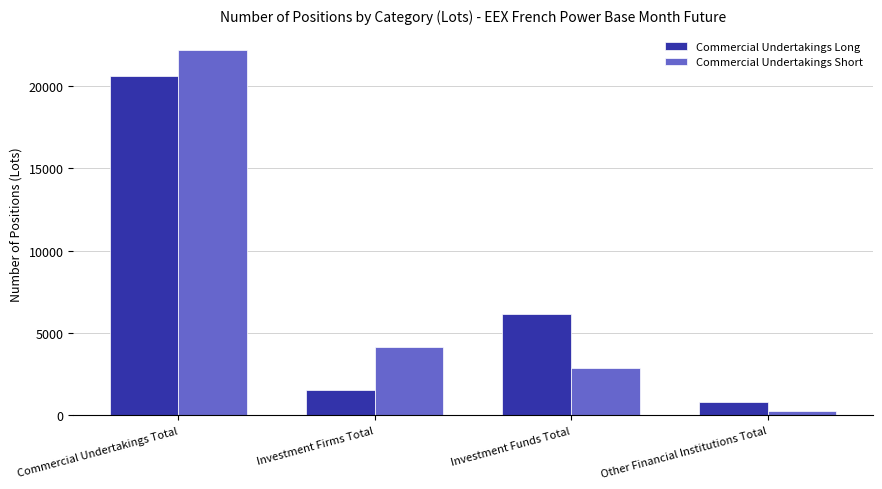

Reading left to right, what are all the values shown in this chart?

Commercial Undertakings Long: 20581.0	1537.0	6170.2	793.1
Commercial Undertakings Short: 22156.0	4120.0	2863.0	267.0